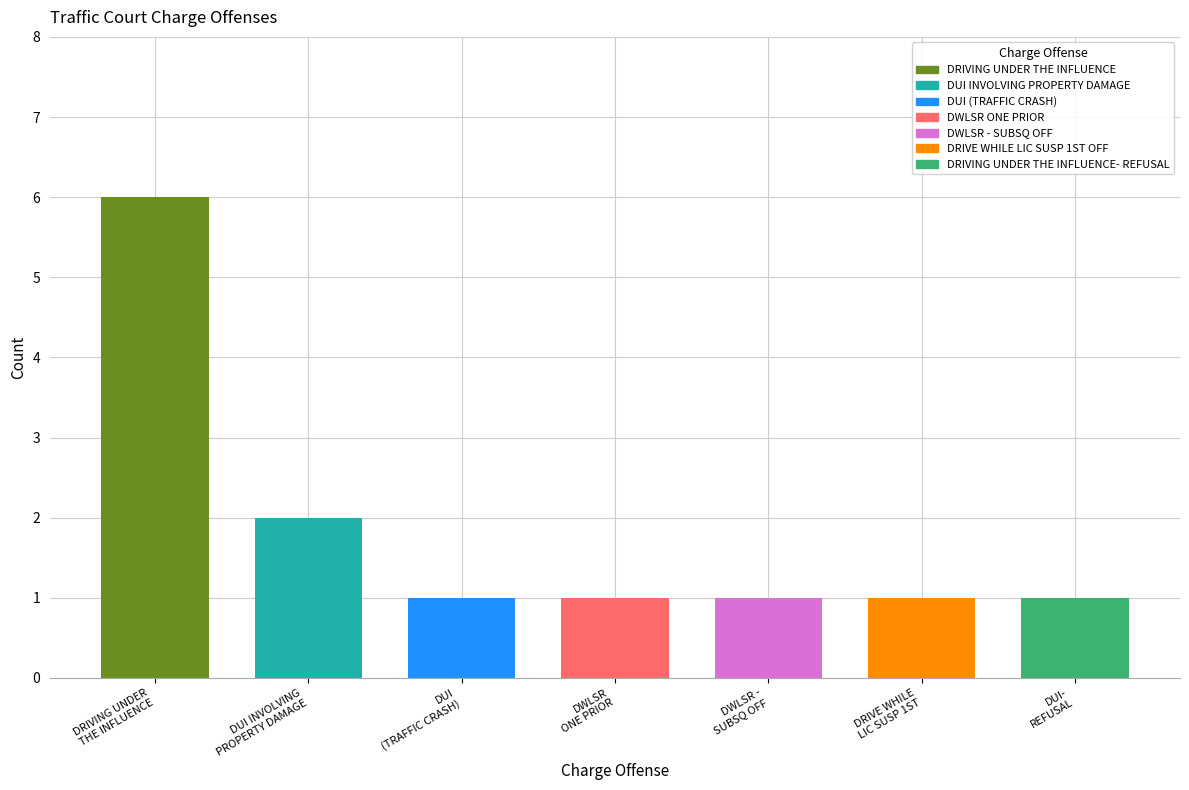

True or false: the data shows 8 at DRIVING UNDER THE INFLUENCE.

False